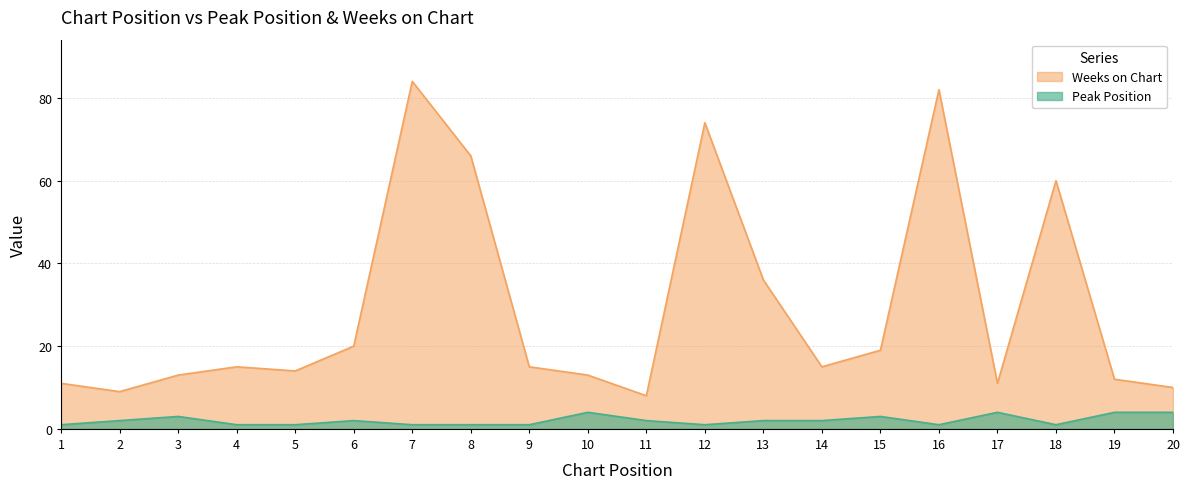

Which series has the largest range (max minus min)?

Weeks on Chart